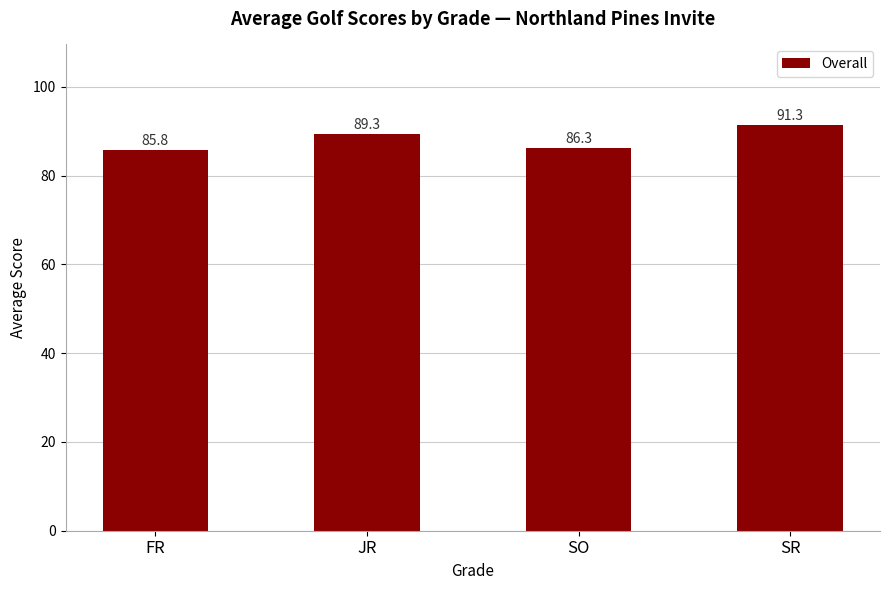

What is the value of the 1st bar from the left?

85.8